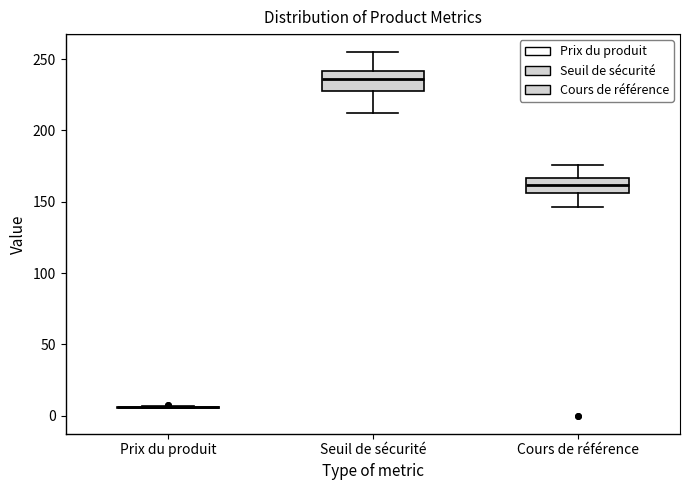

Reading left to right, transcribe this box plot: for each box, give where its median line is, the range the box spans, and where its two whiskers end, as read against the y-axis. The values are not printed on the chart, so give them approximately, as read against the axis.

Prix du produit: box collapsed to a line at 5, whiskers 5 to 5
Seuil de sécurité: median 235, box 230 to 240, whiskers 215 to 255
Cours de référence: median 160, box 155 to 165, whiskers 145 to 175